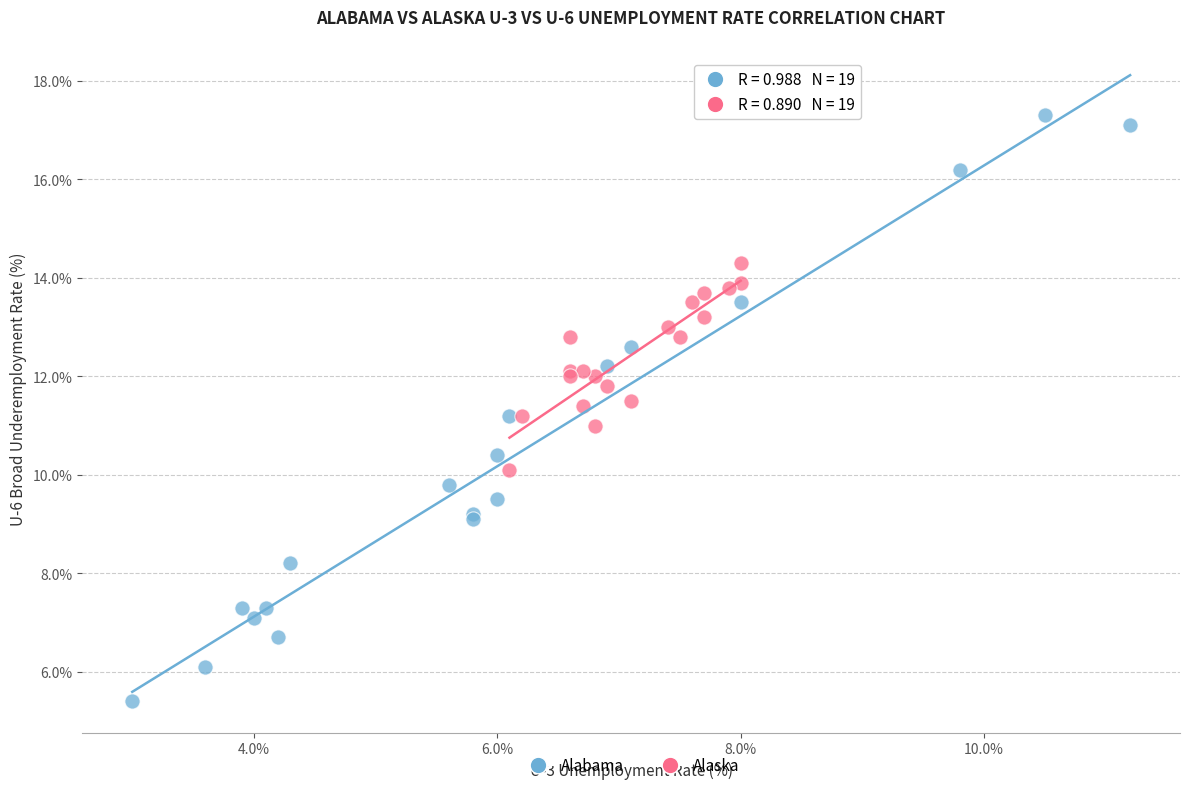

Which series contains the highest Y value?

Alabama